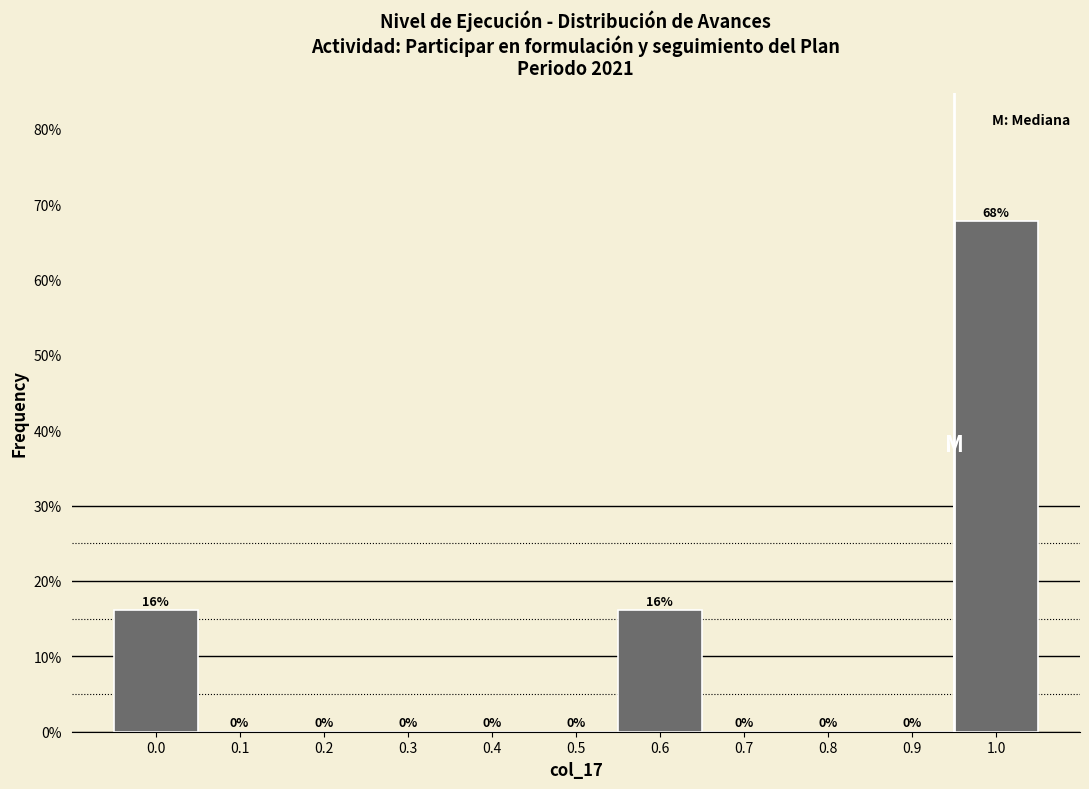

Which has a higher value, 0.6 or 0.8?

0.6